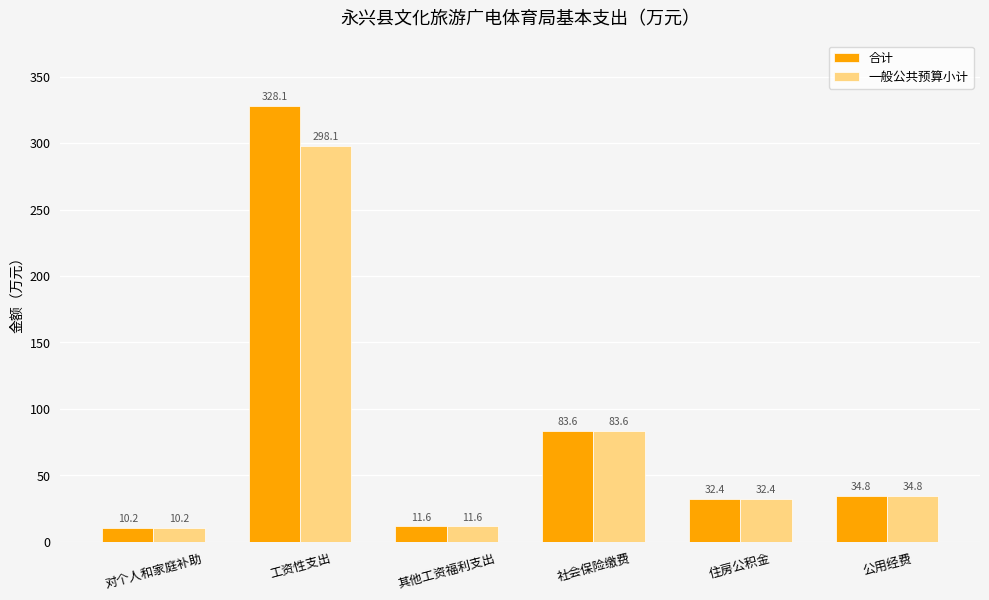

What are all the series names shown in the legend?

合计, 一般公共预算小计